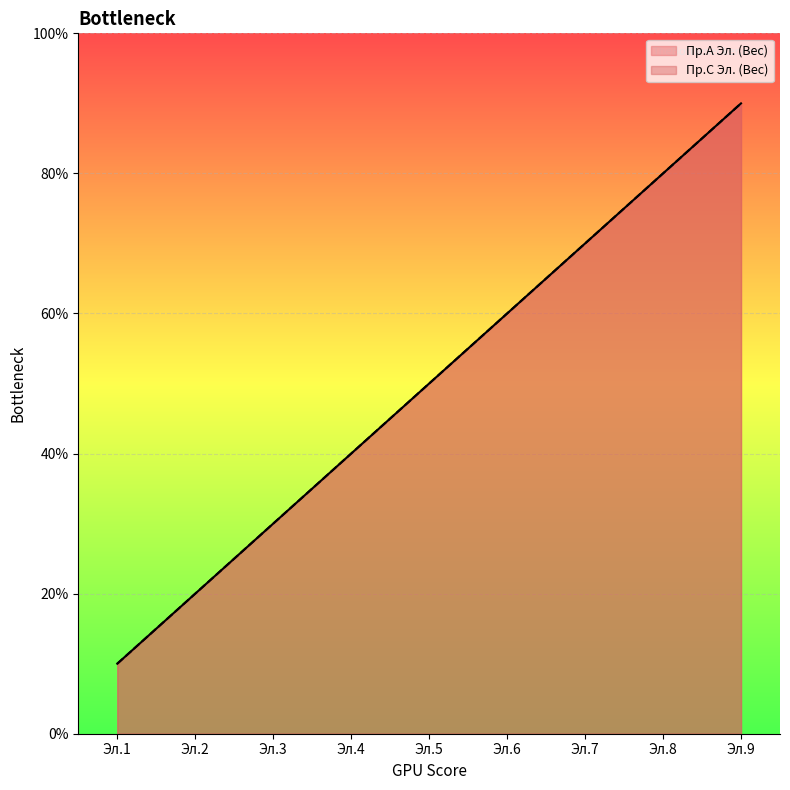

What is the sum of all Пр.C Эл. (Вес) values?

45